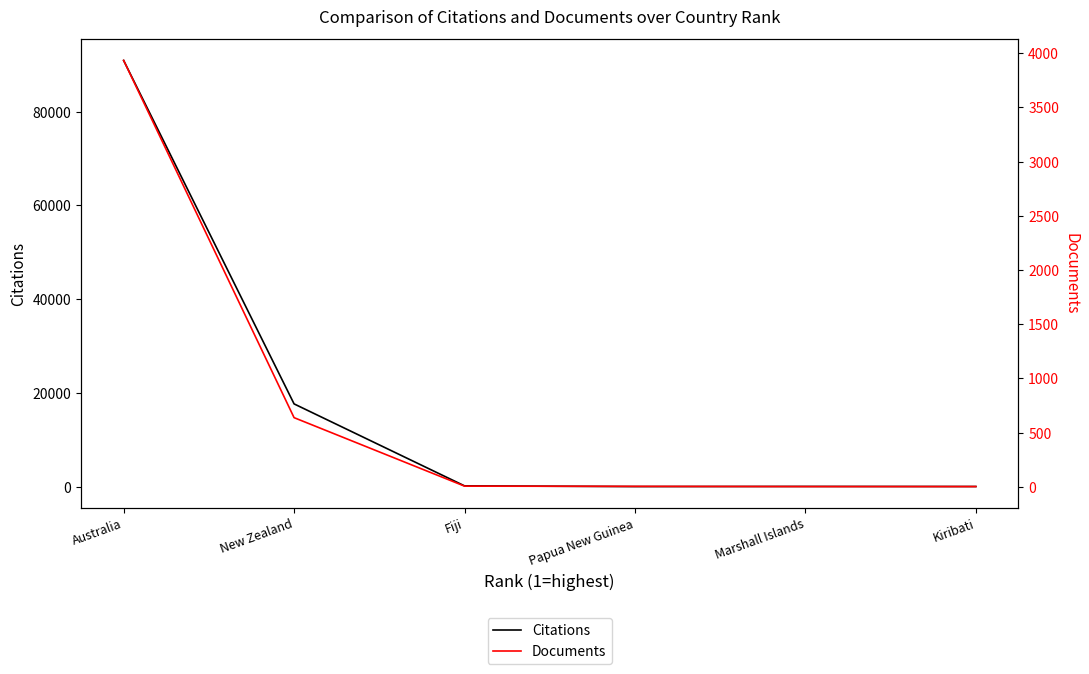

At which label does Citations first exceed 155?

New Zealand